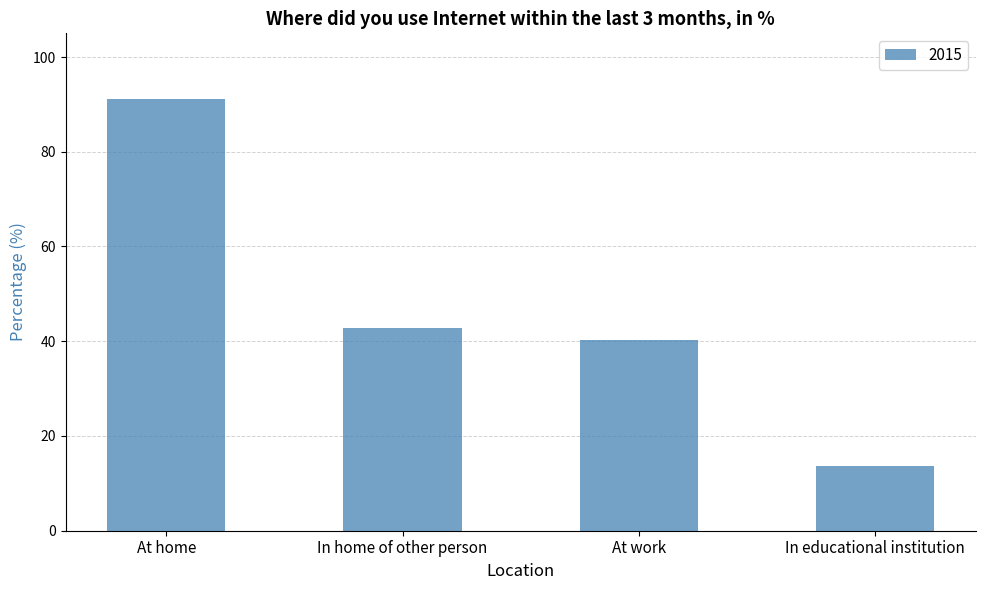

Rank the categories by value from lowest to highest.

In educational institution, At work, In home of other person, At home